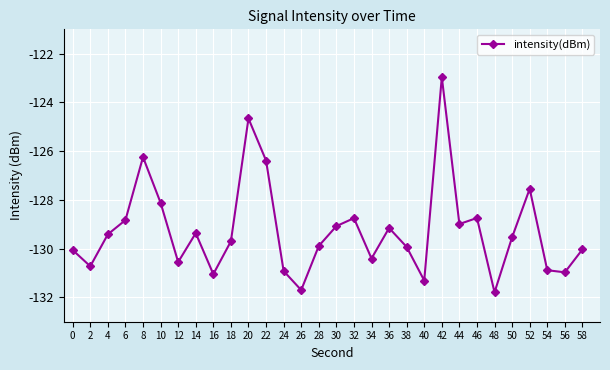

Which has a higher value, 52 or 2?

52